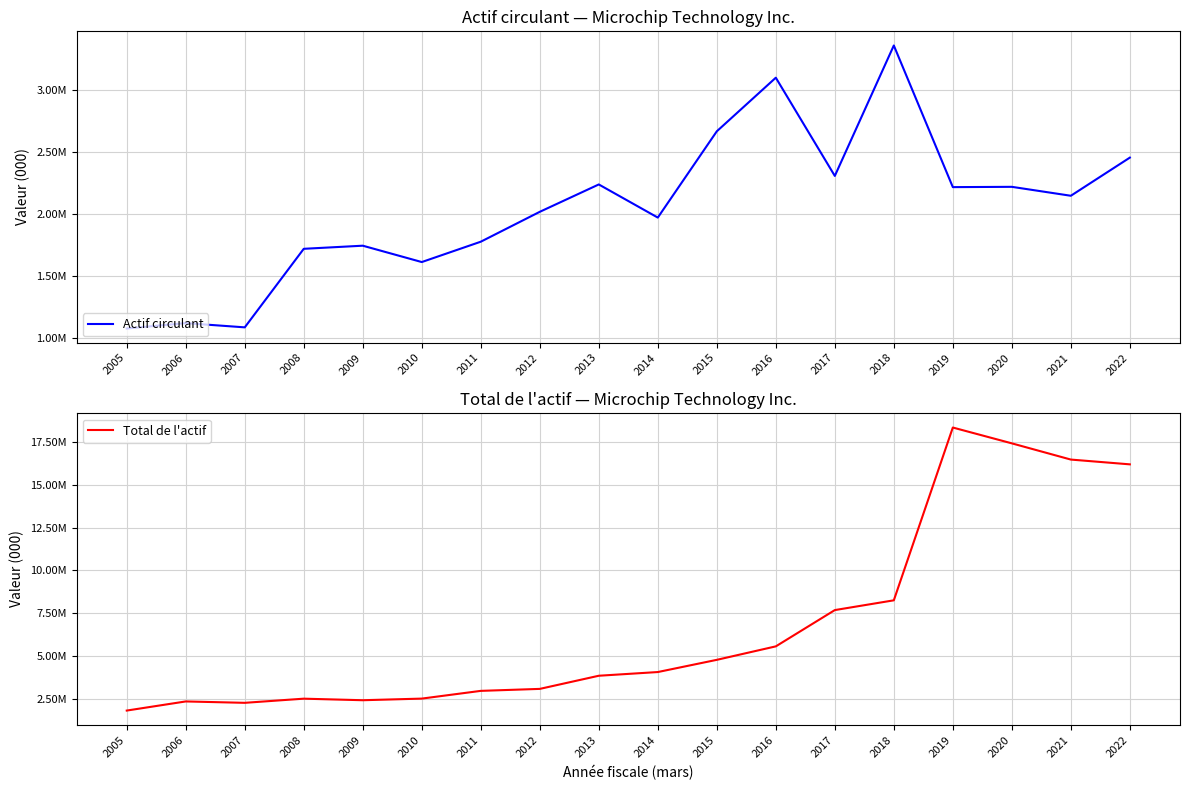

Reading left to right, extract all data points from this chart.

Actif circulant: 2005=1075348	2006=1118829	2007=1084737	2008=1717730	2009=1742789	2010=1610969	2011=1774983	2012=2015861	2013=2236370	2014=1969399	2015=2664617	2016=3096713	2017=2305040	2018=3356300	2019=2214800	2020=2217200	2021=2145200	2022=2452600
Total de l'actif: 2005=1817554	2006=2350596	2007=2269541	2008=2512307	2009=2421439	2010=2516313	2011=2968058	2012=3083776	2013=3851405	2014=4067630	2015=4780713	2016=5567515	2017=7686881	2018=8257200	2019=18350000	2020=17426100	2021=16478800	2022=16199500